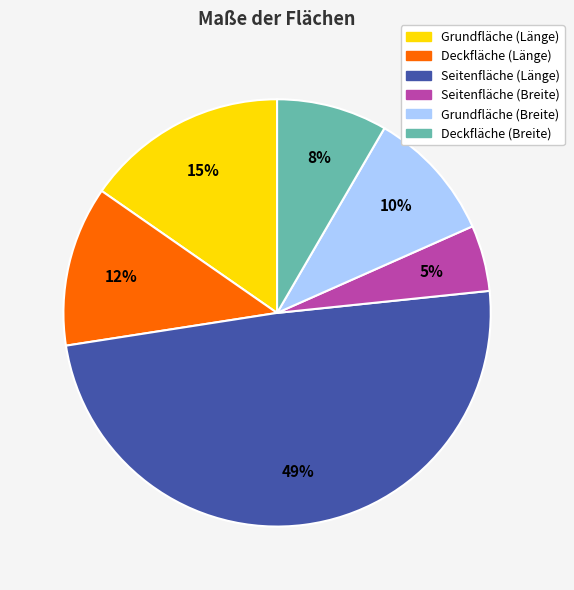

Is there any slice that represents more than half of the pie?

No